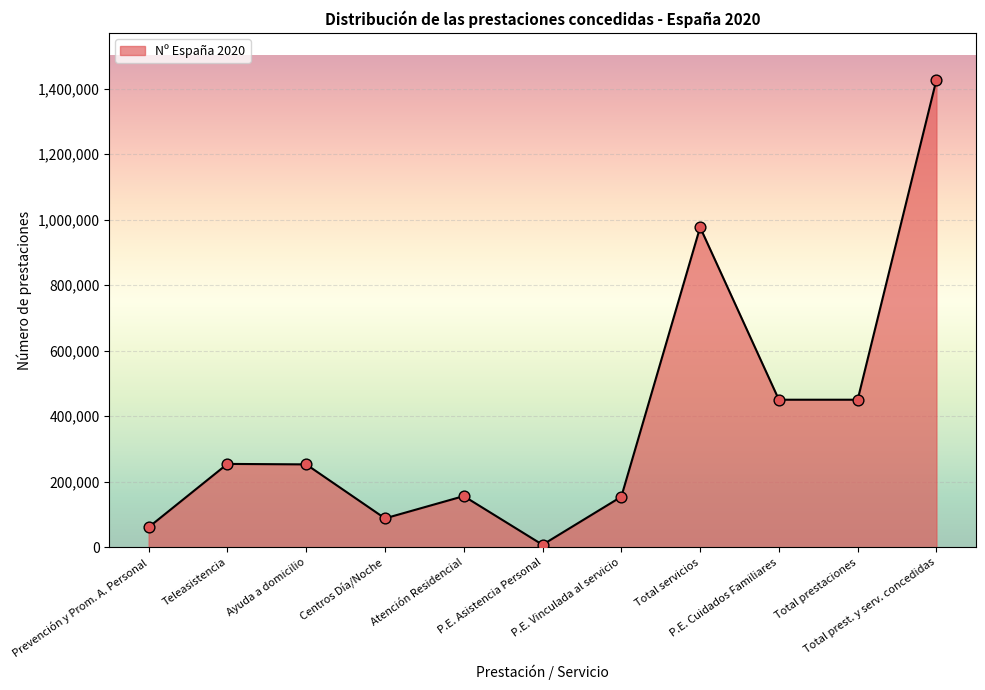

Which has a higher value, Centros Día/Noche or Total prest. y serv. concedidas?

Total prest. y serv. concedidas